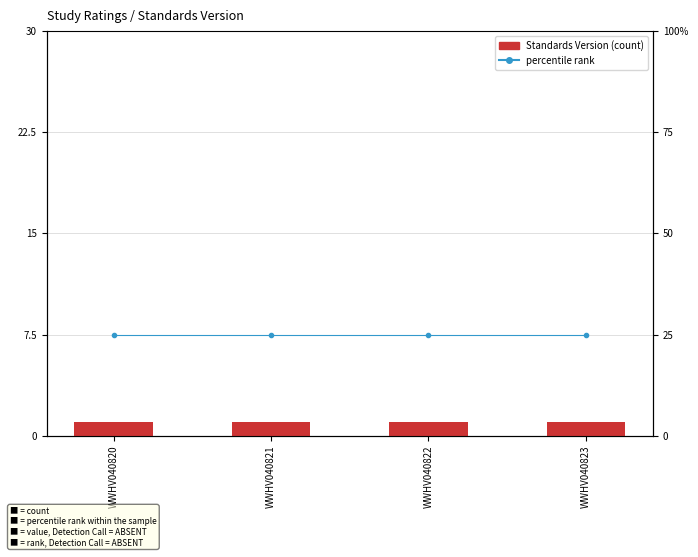

What is the minimum value for Standards Version?

1